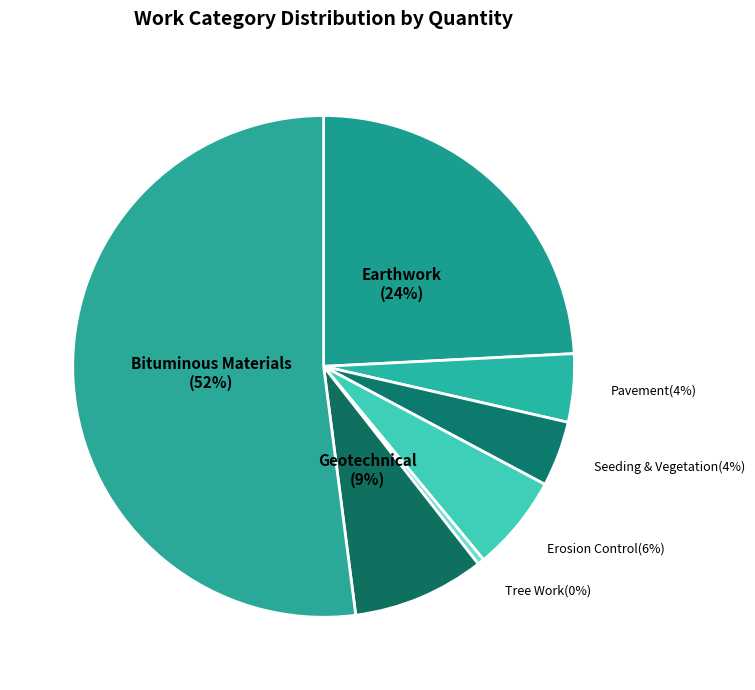

Which category accounts for the majority?

Bituminous Materials